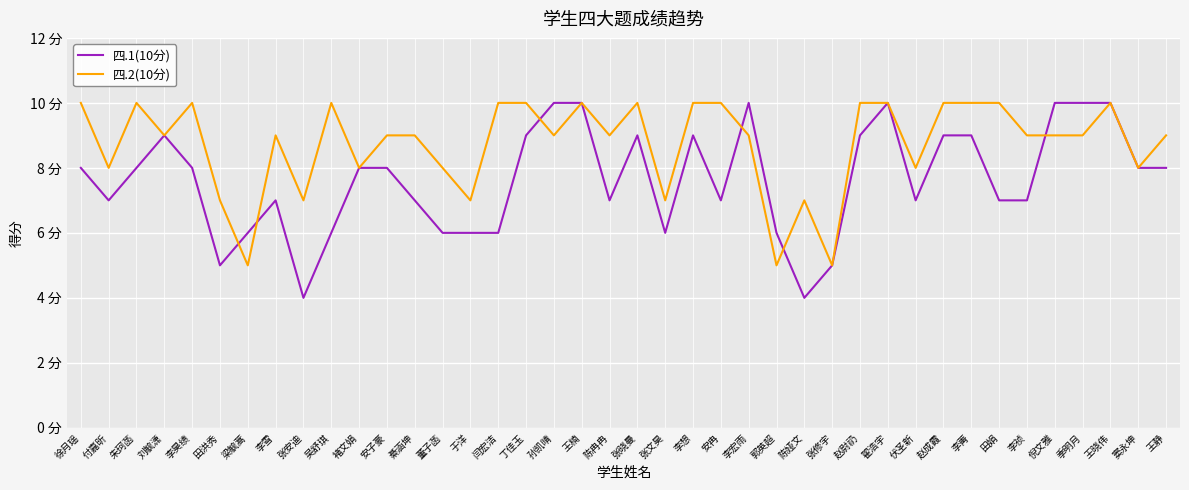

Between 陈冉冉 and 陈娅文, which series saw the biggest shift?

四.1(10分)